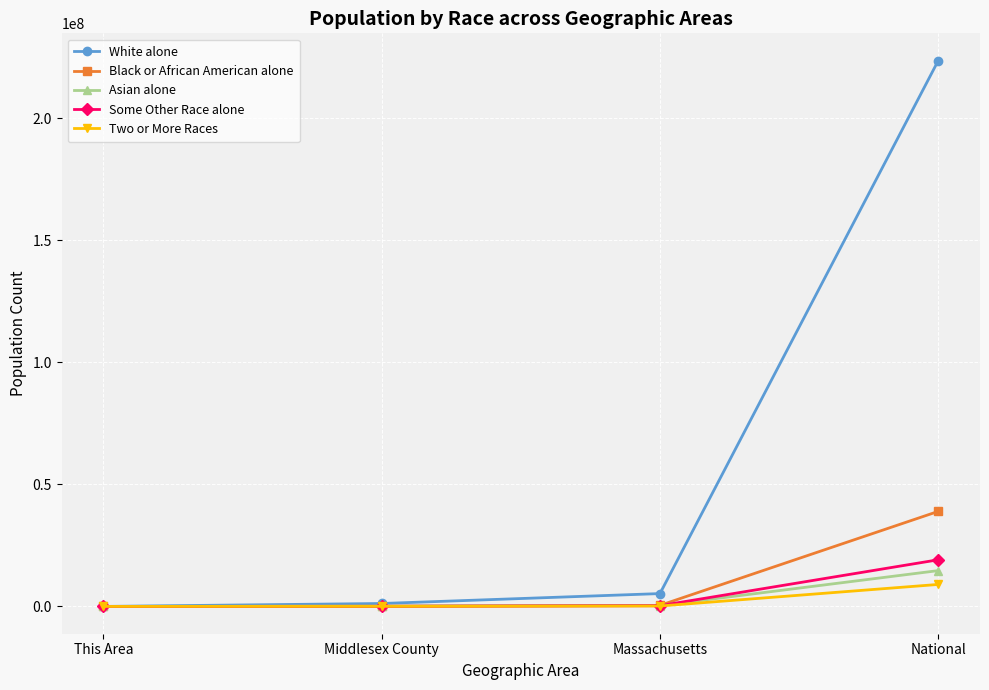

What is the value of the Black or African American alone point at the 2nd from the left?

70021